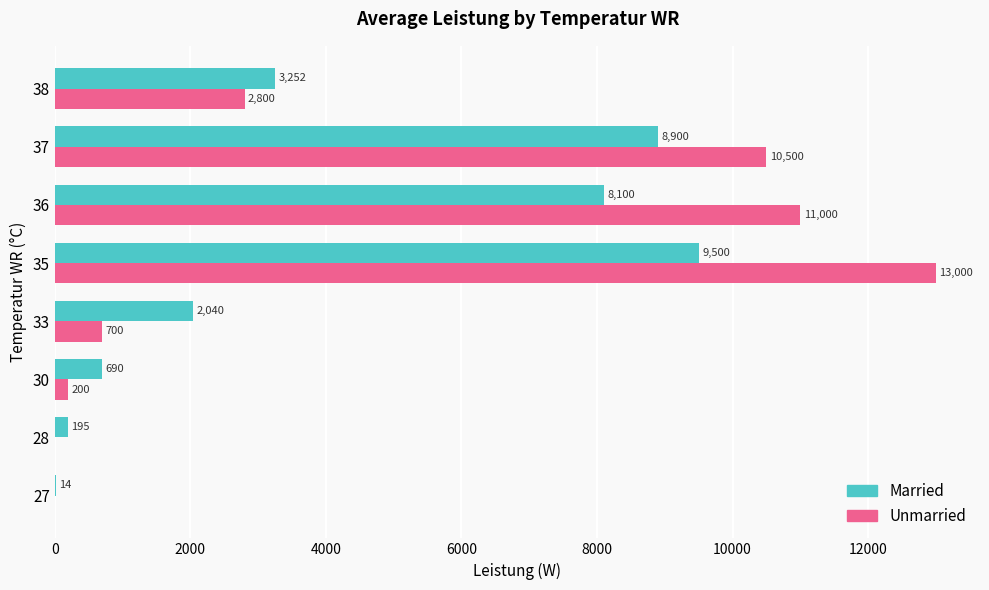

What is the sum of the Married values at 27 and 28?

209